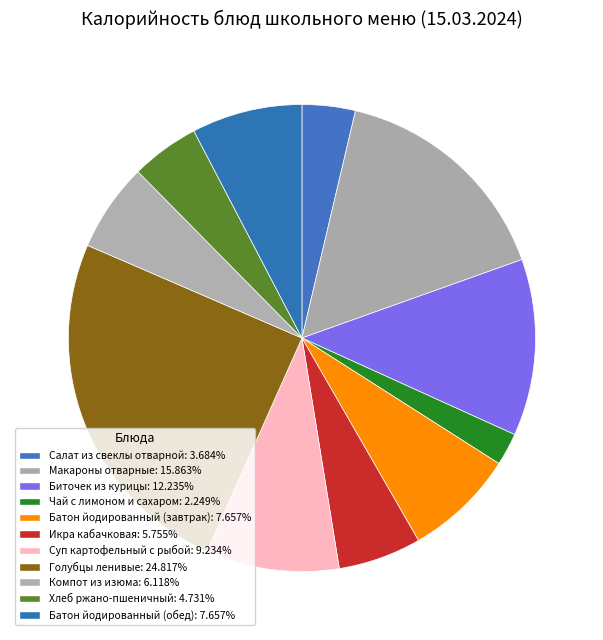

What percentage do Батон йодированный (завтрак) and Батон йодированный (обед) together represent?

15.3%